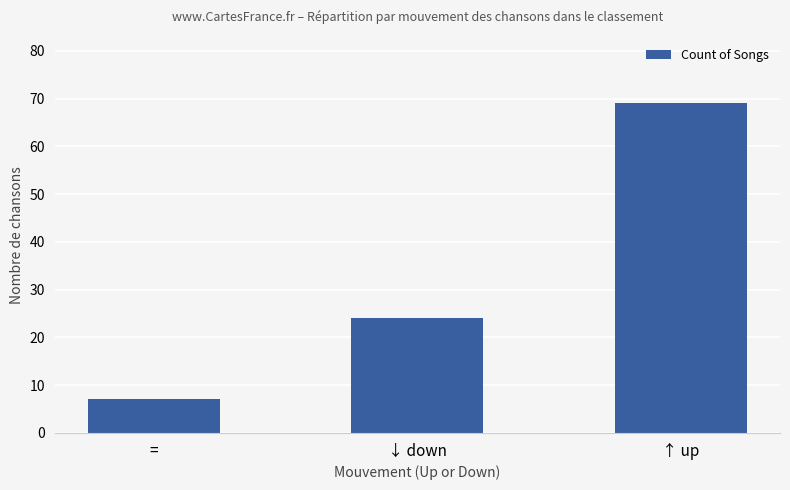

What is the sum of all values?

100